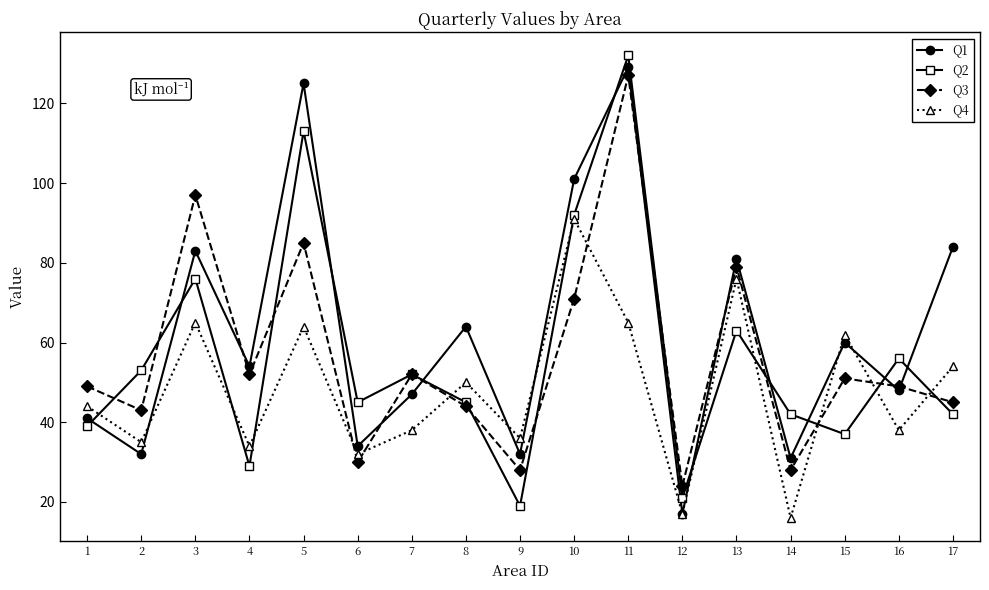

Reading right to left, what are all the values shown in this chart?

Q1: 84	48	60	31	81	17	129	101	32	64	47	34	125	54	83	32	41
Q2: 42	56	37	42	63	21	132	92	19	45	52	45	113	29	76	53	39
Q3: 45	49	51	28	79	24	127	71	28	44	52	30	85	52	97	43	49
Q4: 54	38	62	16	76	17	65	91	36	50	38	32	64	34	65	35	44